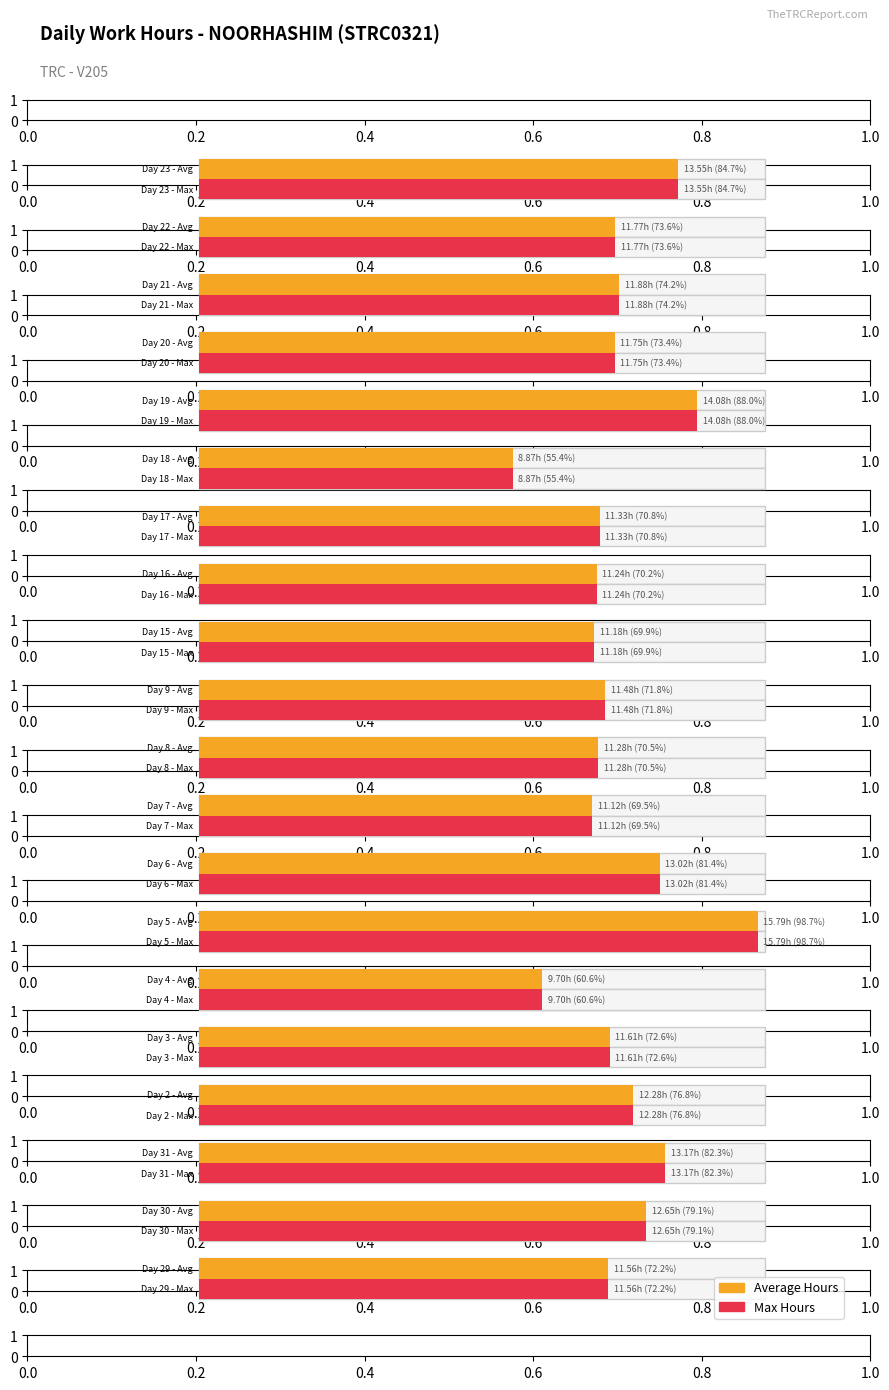

What is the value of the Average Hours bar at the 10th from the left?

11.3